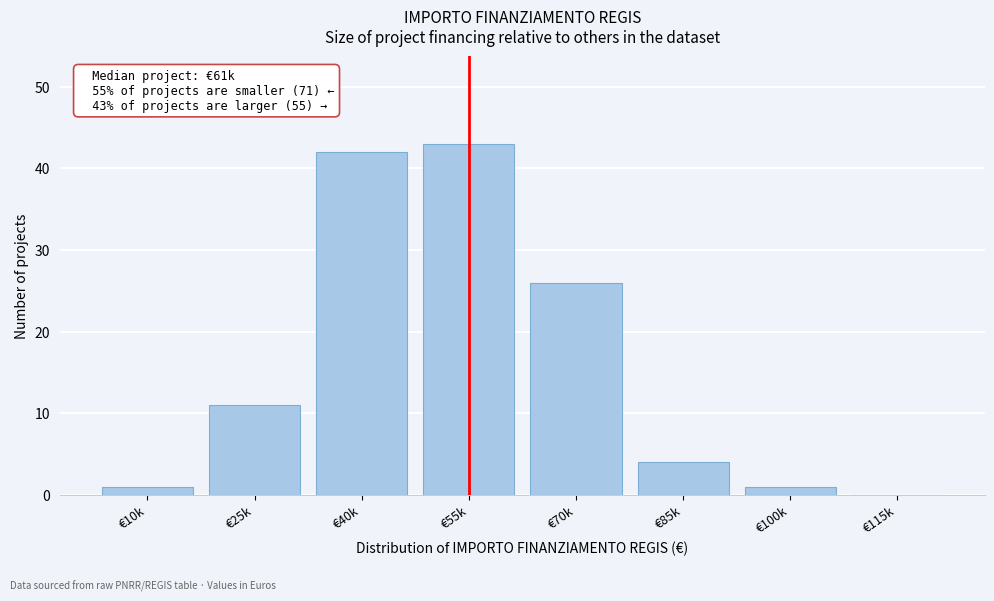

Reading right to left, list all the values displayed in this chart.

€115k=0	€100k=1	€85k=4	€70k=26	€55k=43	€40k=42	€25k=11	€10k=1